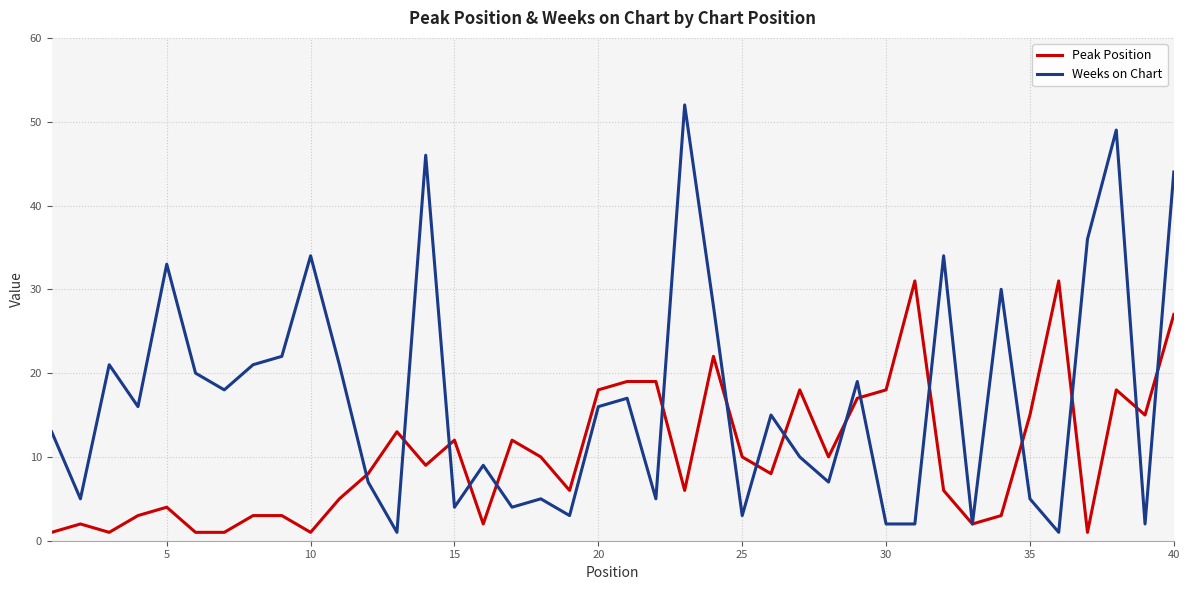

Which series has the largest range (max minus min)?

Weeks on Chart